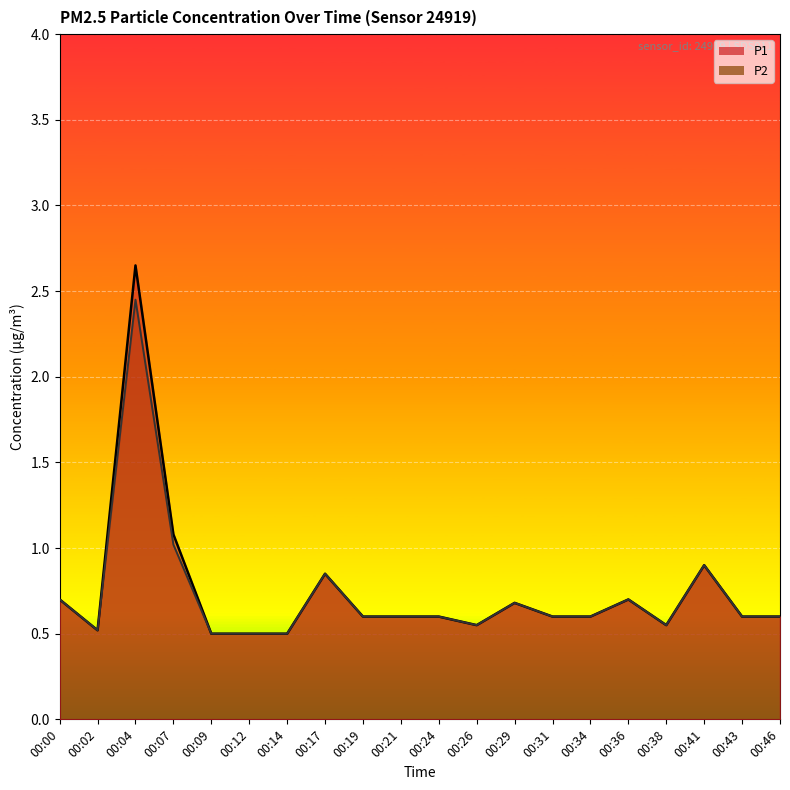

Reading right to left, what are all the values shown in this chart?

P1: 0.6	0.6	0.9	0.6	0.7	0.6	0.6	0.7	0.6	0.6	0.6	0.6	0.8	0.5	0.5	0.5	1.1	2.6	0.5	0.7
P2: 0.6	0.6	0.9	0.6	0.7	0.6	0.6	0.7	0.6	0.6	0.6	0.6	0.8	0.5	0.5	0.5	1.0	2.5	0.5	0.7